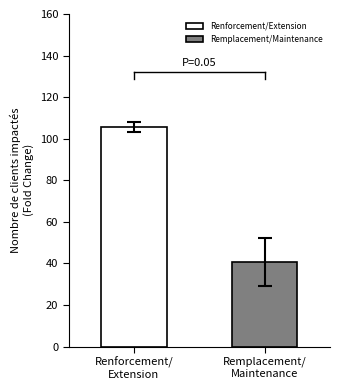

Are the bars horizontal?

No